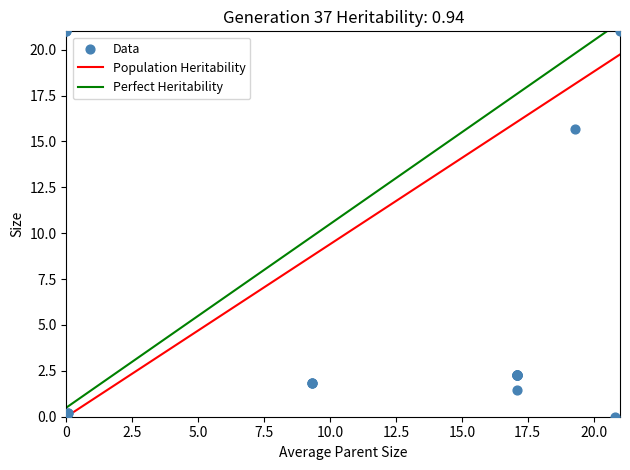

What Y value in the scatter plot is closest to 10?

15.7